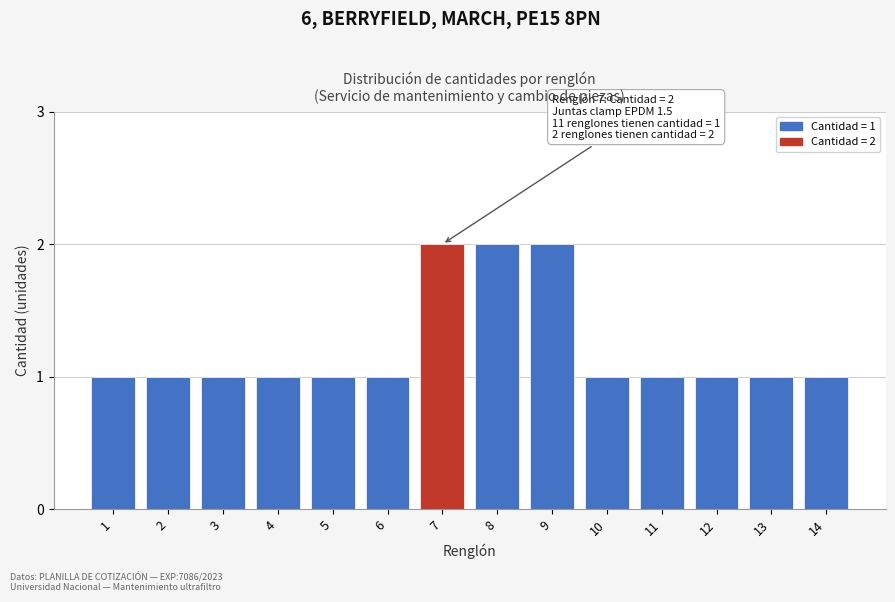

Reading left to right, what are all the values shown in this chart?

1=1	2=1	3=1	4=1	5=1	6=1	7=2	8=2	9=2	10=1	11=1	12=1	13=1	14=1